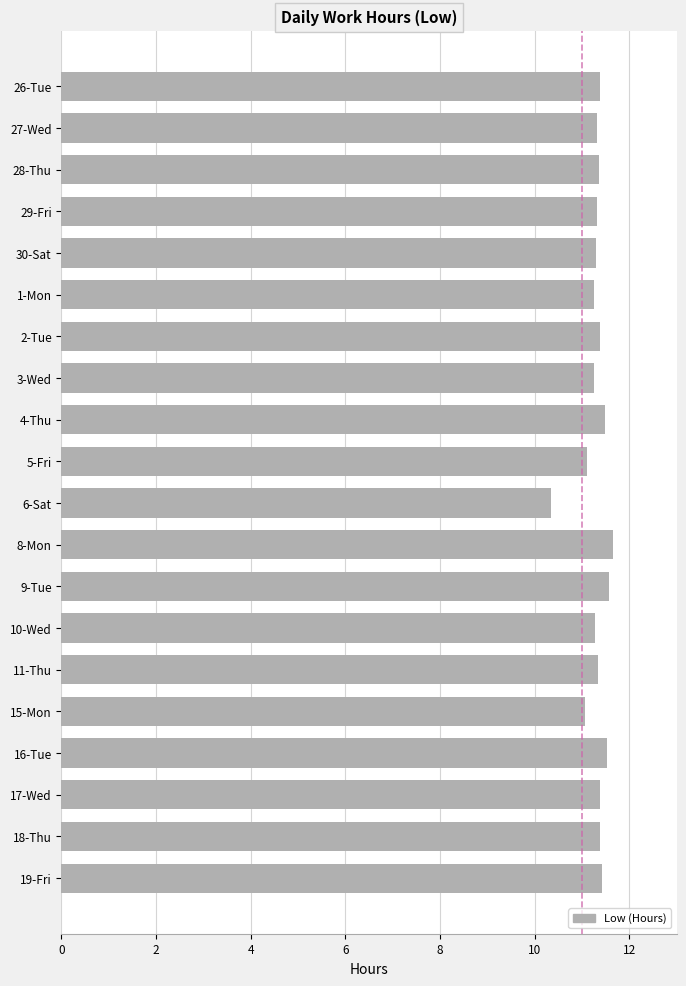

What is the minimum value shown in the chart?

10.3